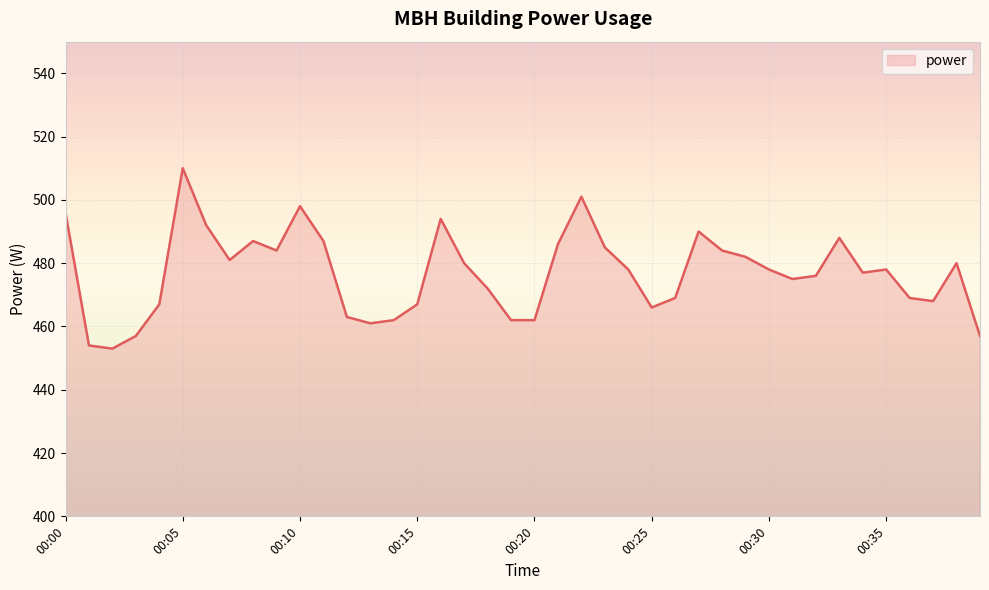

What is the difference between the maximum and minimum values?

57